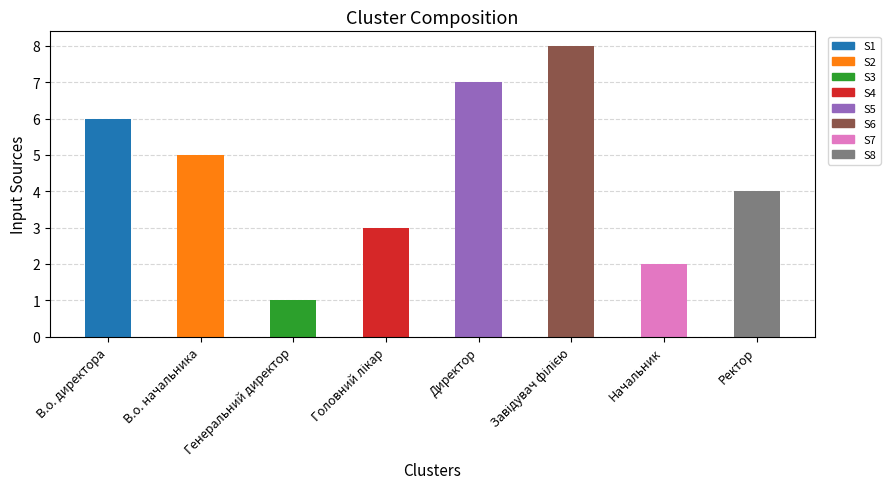

Does the chart contain stacked bars?

No